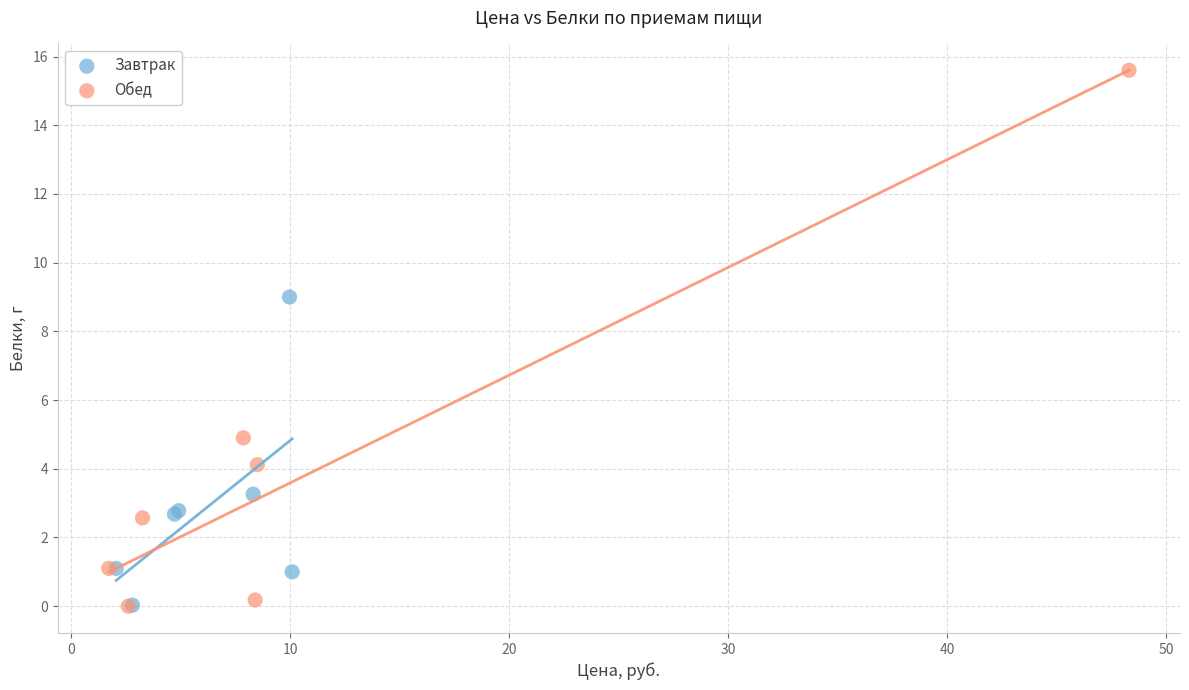

Which series reaches the maximum Y coordinate?

Обед